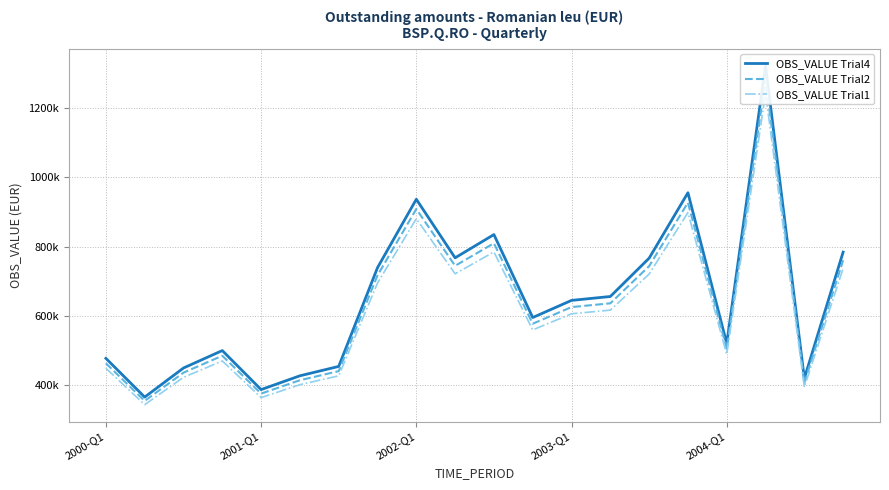

What is the maximum value shown in the chart?

1322153.3